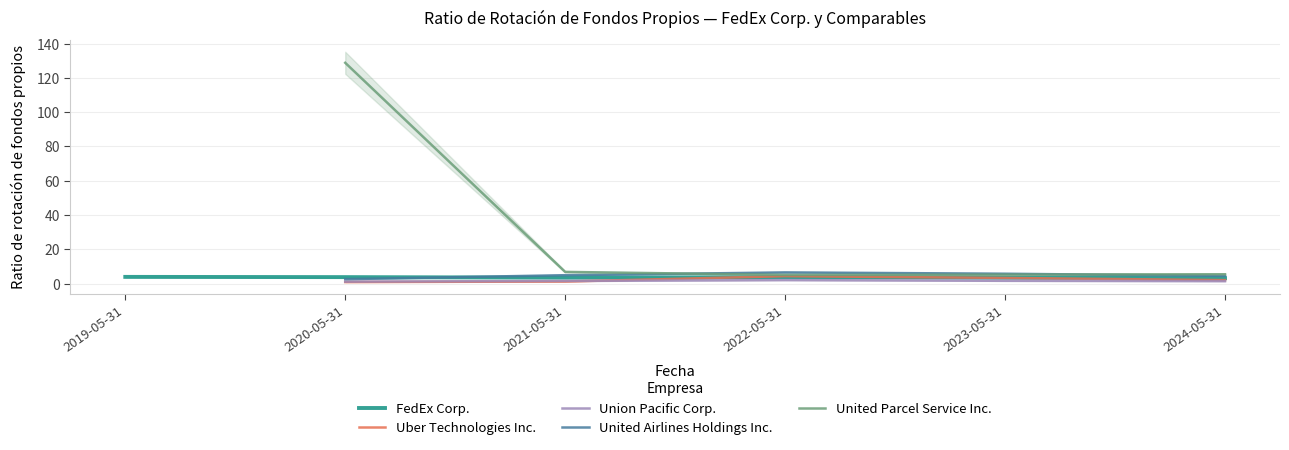

True or false: FedEx Corp. has more than 1 points higher than both neighbors.

False